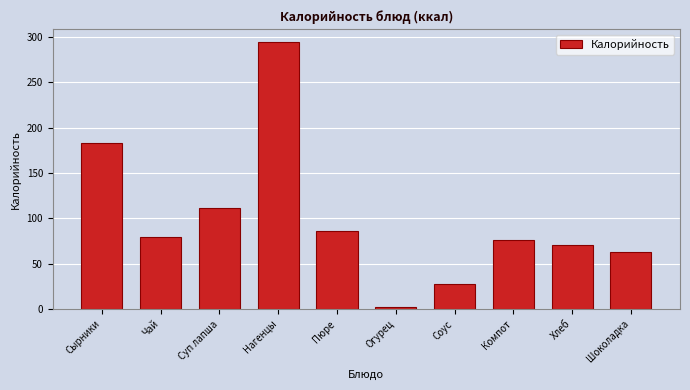

Reading left to right, extract all data points from this chart.

183.0	79.3	111.9	293.7	85.7	2.6	27.1	75.8	70.5	63.3